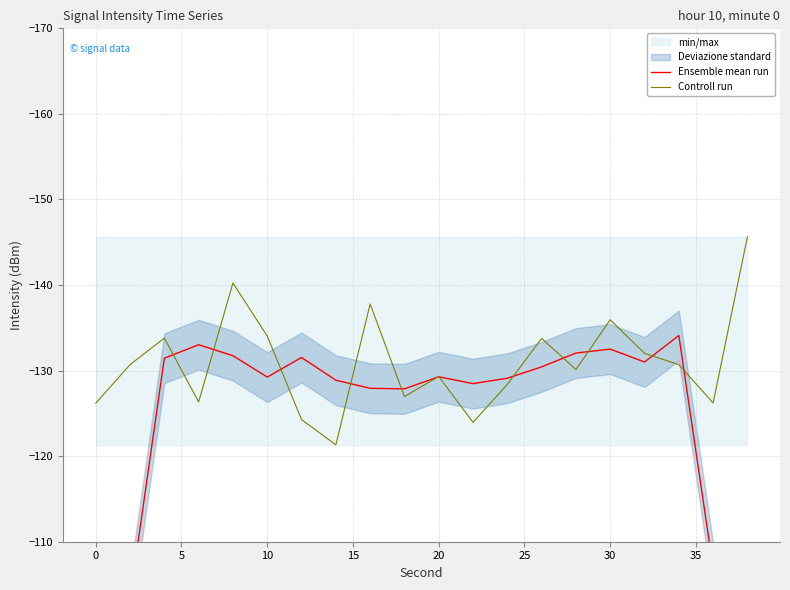

How many values in the Controll run series exceed -130?

9